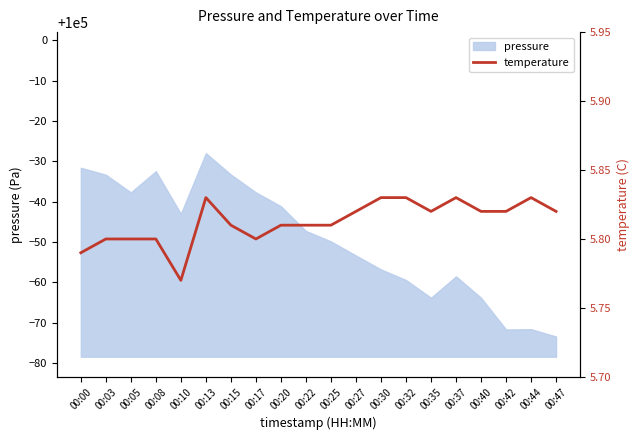

Is it true that the value at 00:00 is 5.8?

True